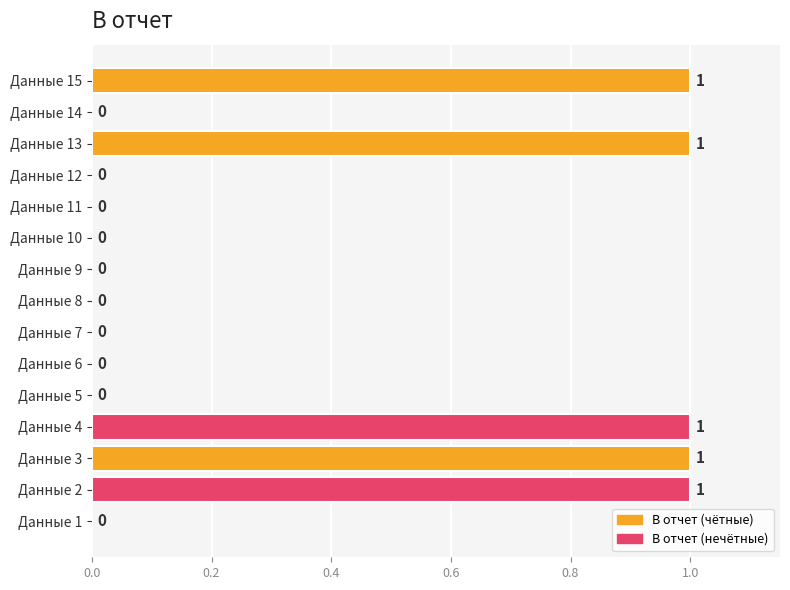

What is the ratio of the value at Данные 3 to the value at Данные 4?

1.0